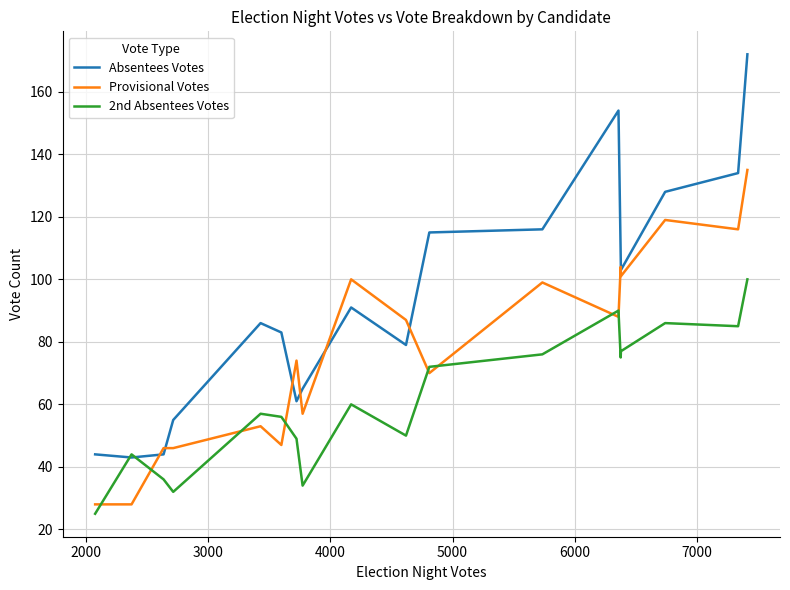

List the series in order of their peak value, lowest first.

2nd Absentees Votes, Provisional Votes, Absentees Votes